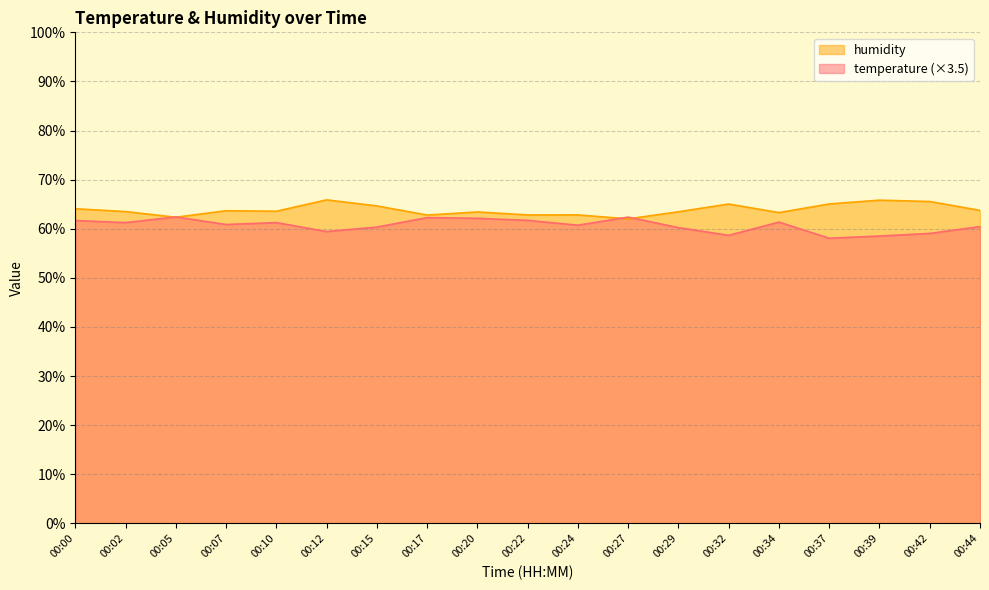

What are all the series names shown in the legend?

humidity, temperature (×3.5)